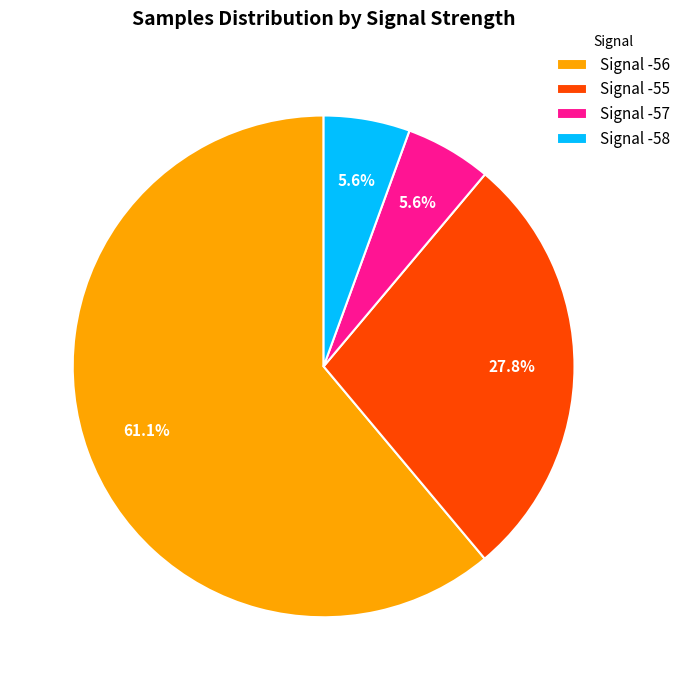

Which slice is the largest?

Signal -56